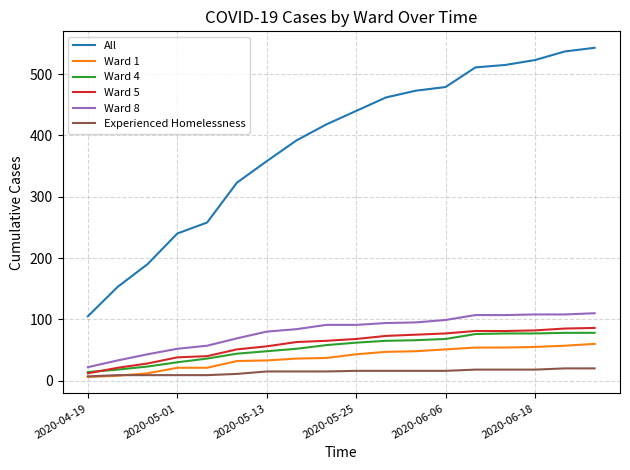

True or false: Ward 8 and Ward 4 cross at least once.

False